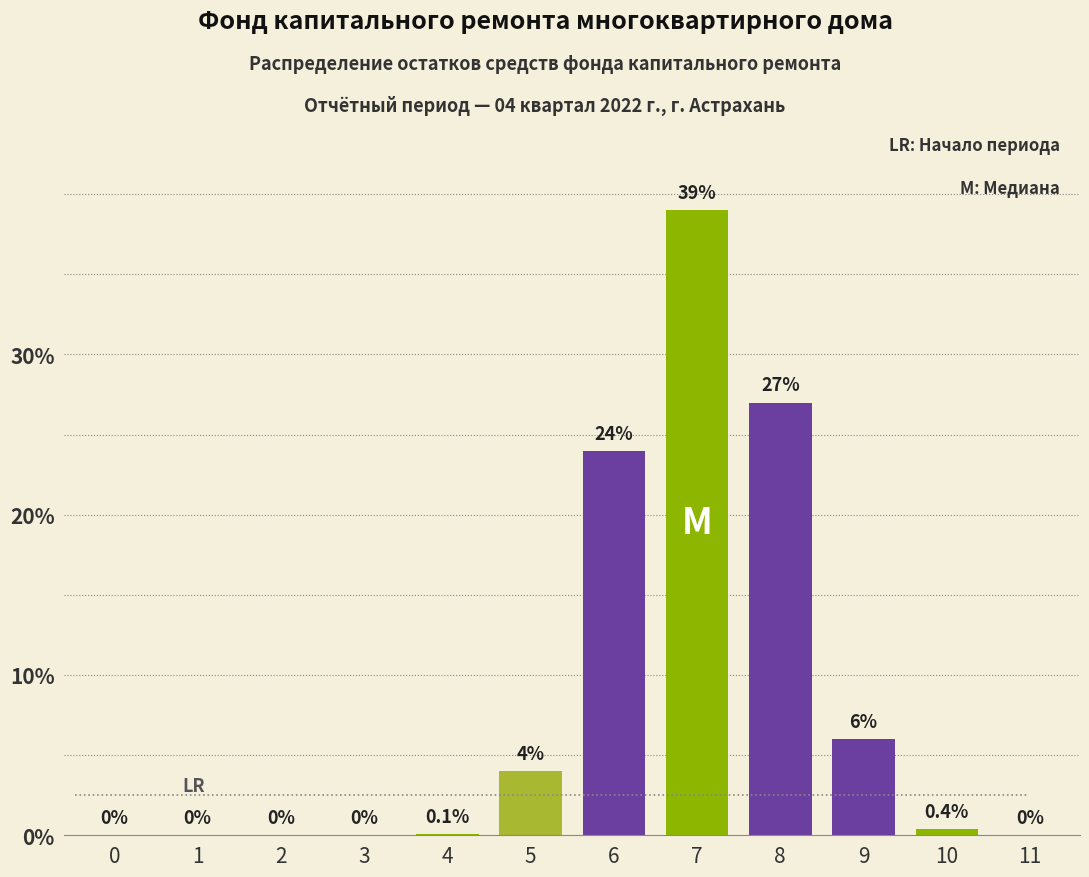

Reading left to right, transcribe all the data shown in this chart.

0=0.0	1=0.0	2=0.0	3=0.0	4=0.1	5=4.0	6=24.0	7=39.0	8=27.0	9=6.0	10=0.4	11=0.0